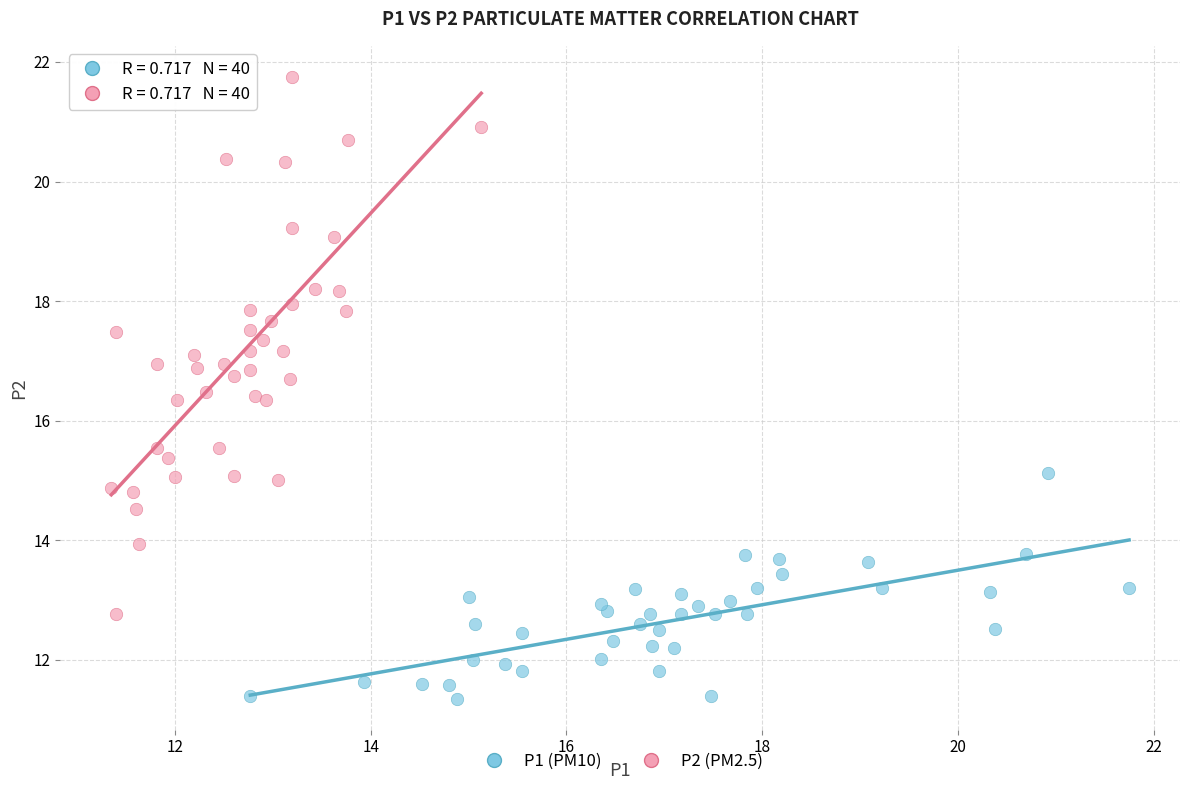

Which series has the widest spread of Y values?

P2 (PM2.5)